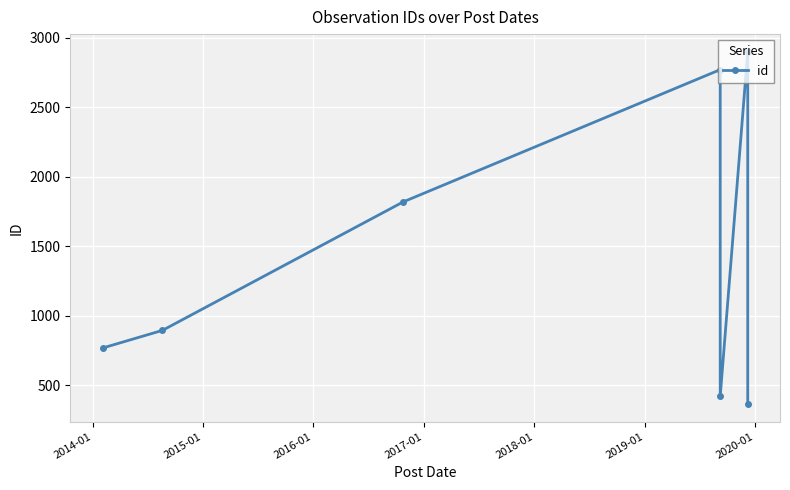

How many values are below 895?

3